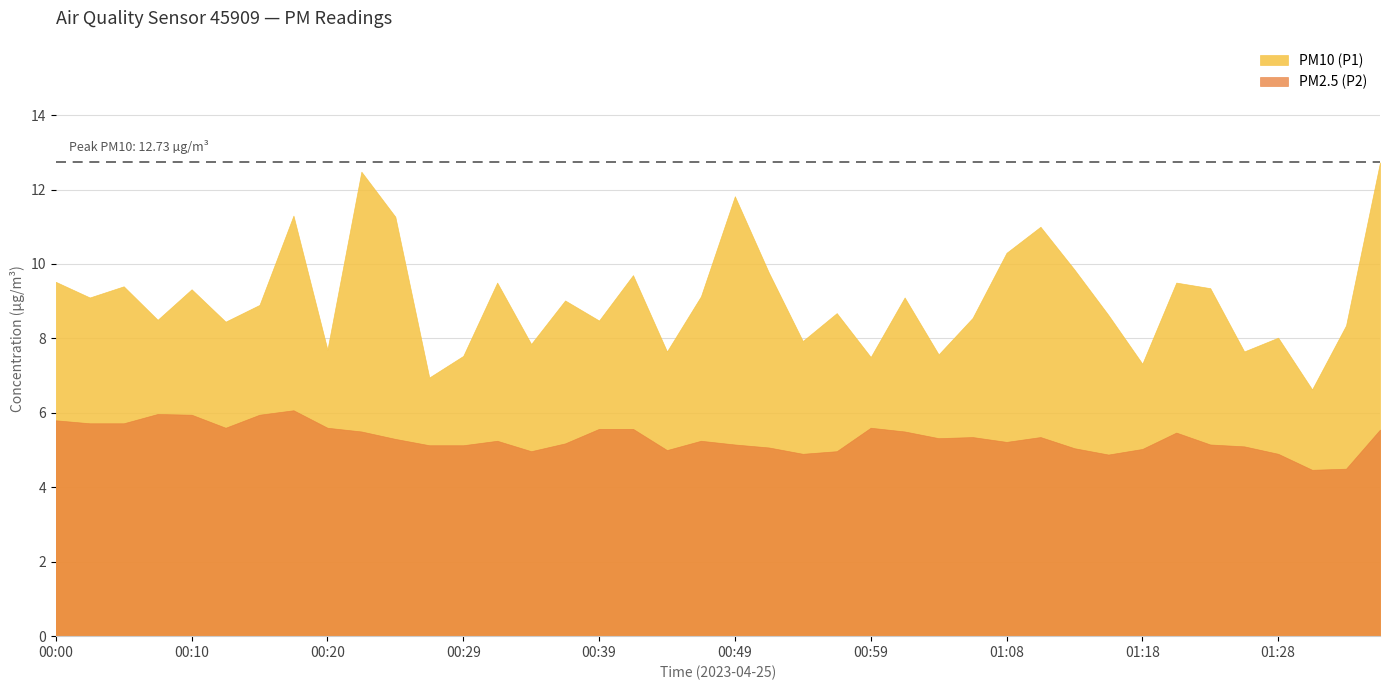

How many interior local peaks does the PM2.5 (P2) series have?

8